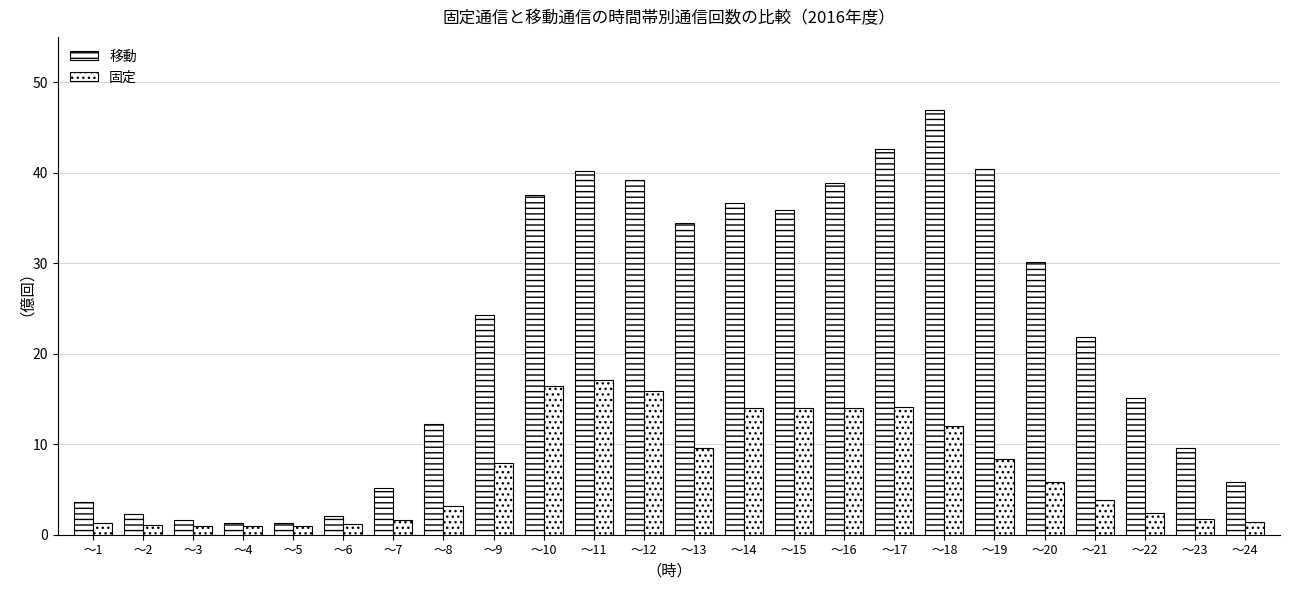

Reading right to left, what are all the values shown in this chart?

移動: 5.8	9.6	15.1	21.8	30.1	40.4	46.9	42.6	38.9	35.9	36.6	34.4	39.1	40.2	37.5	24.2	12.2	5.2	2.1	1.3	1.3	1.6	2.3	3.6
固定: 1.5	1.7	2.4	3.8	5.8	8.3	12.0	14.1	14.0	14.0	14.0	9.6	15.8	17.1	16.4	7.9	3.2	1.7	1.2	0.9	0.9	1.0	1.1	1.3